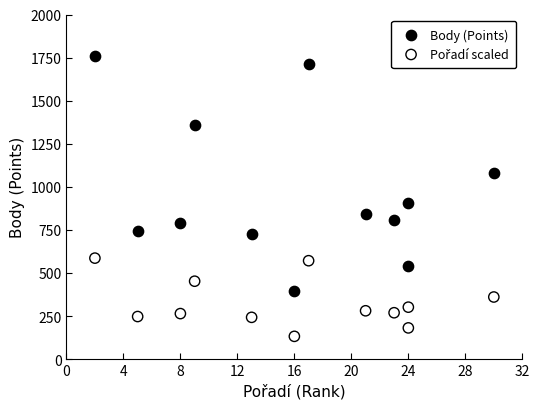

Which series has the largest Y range (max minus min)?

Body (Points)